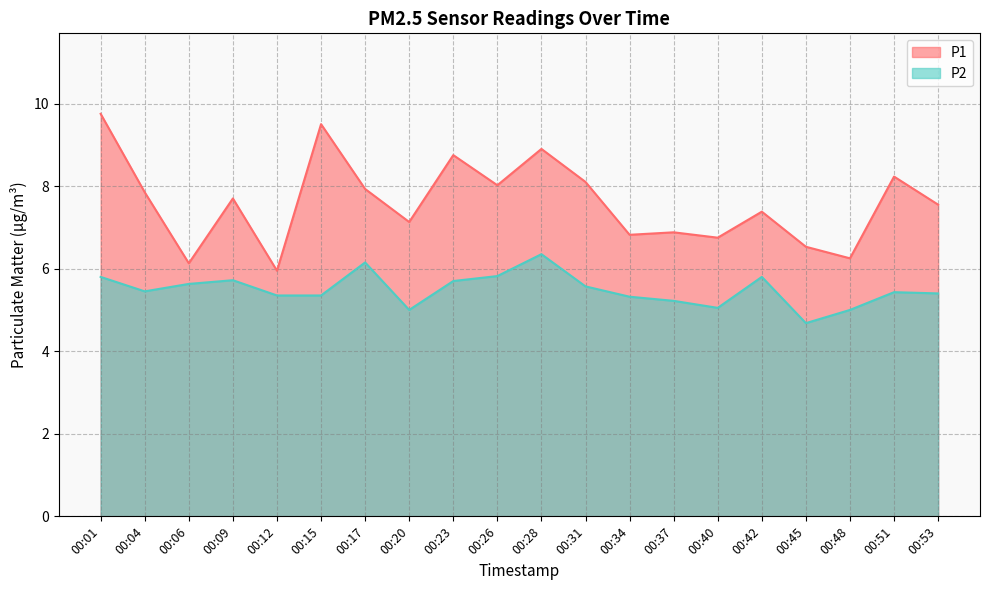

Which series has the largest total across all categories?

P1